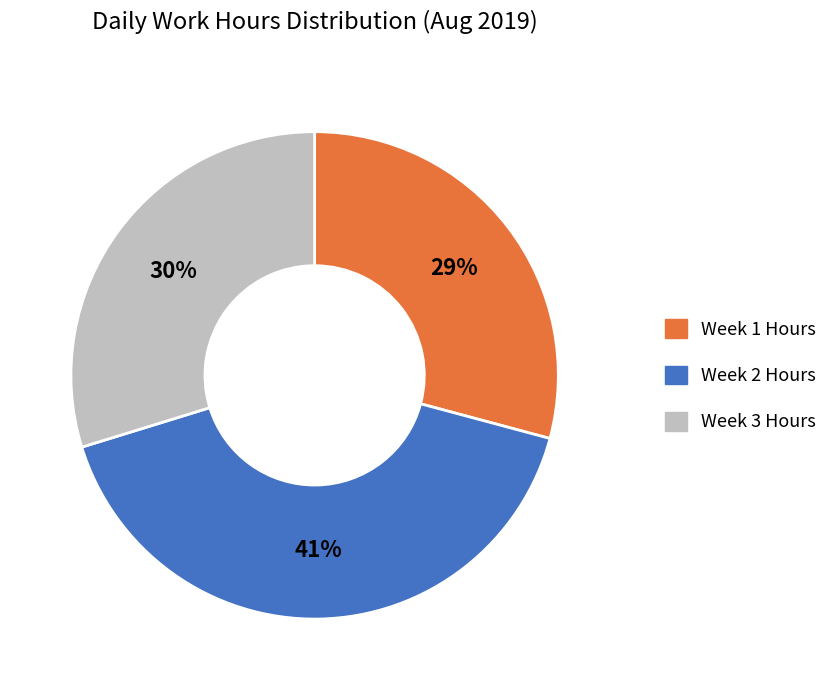

Is there any slice that represents more than half of the pie?

No